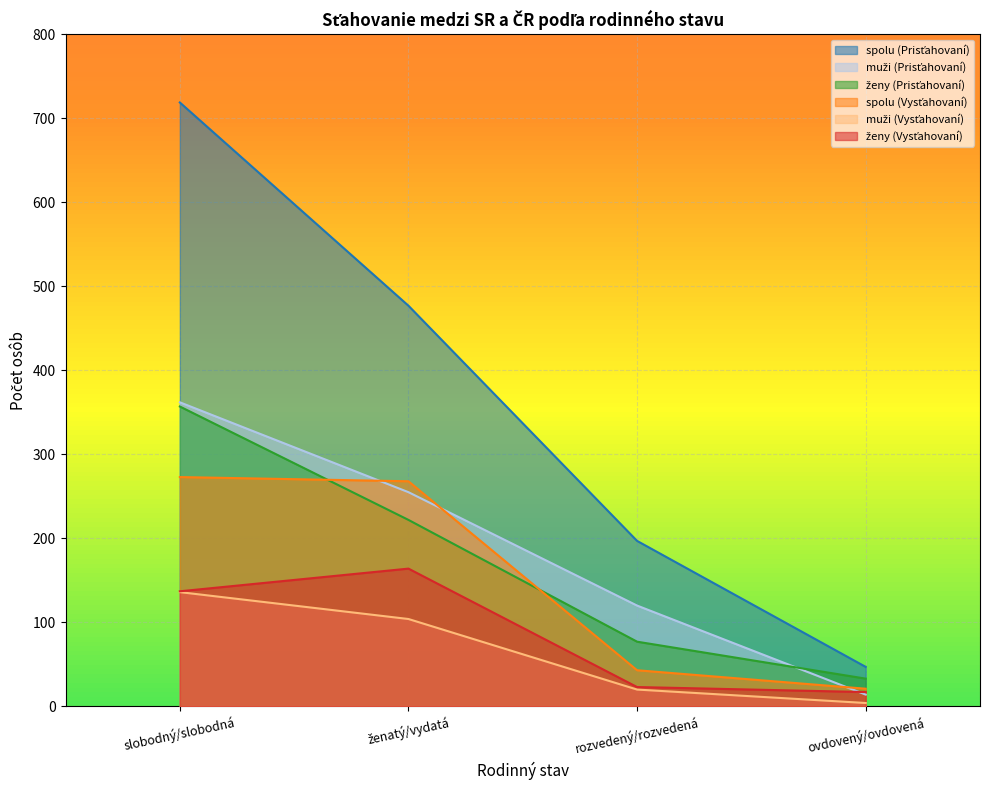

Rank the series by their maximum value, from lowest to highest.

muži (Vysťahovaní), ženy (Vysťahovaní), spolu (Vysťahovaní), ženy (Prisťahovaní), muži (Prisťahovaní), spolu (Prisťahovaní)